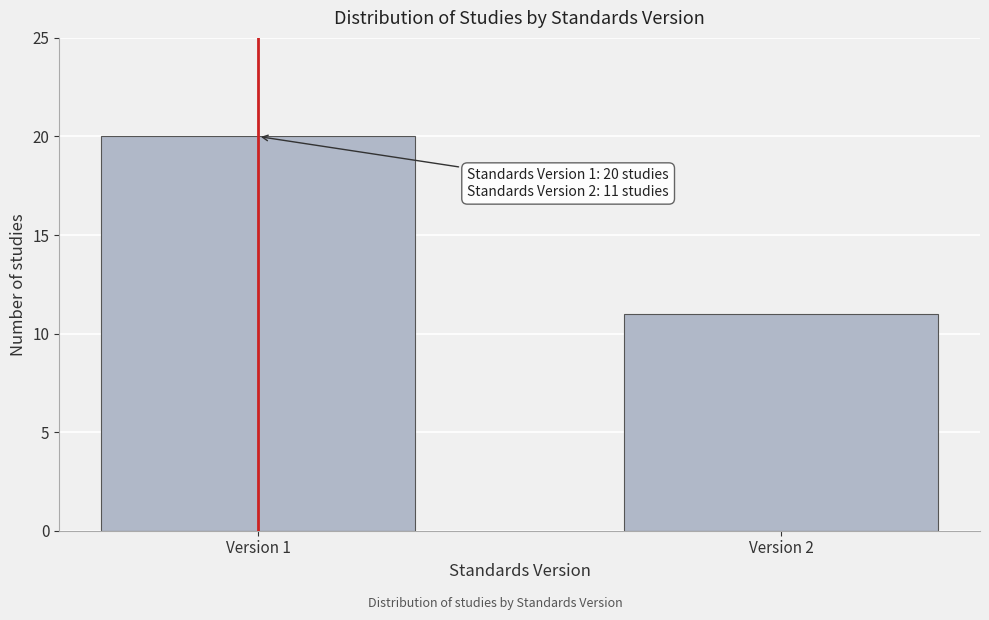

Reading right to left, what are all the values shown in this chart?

11	20